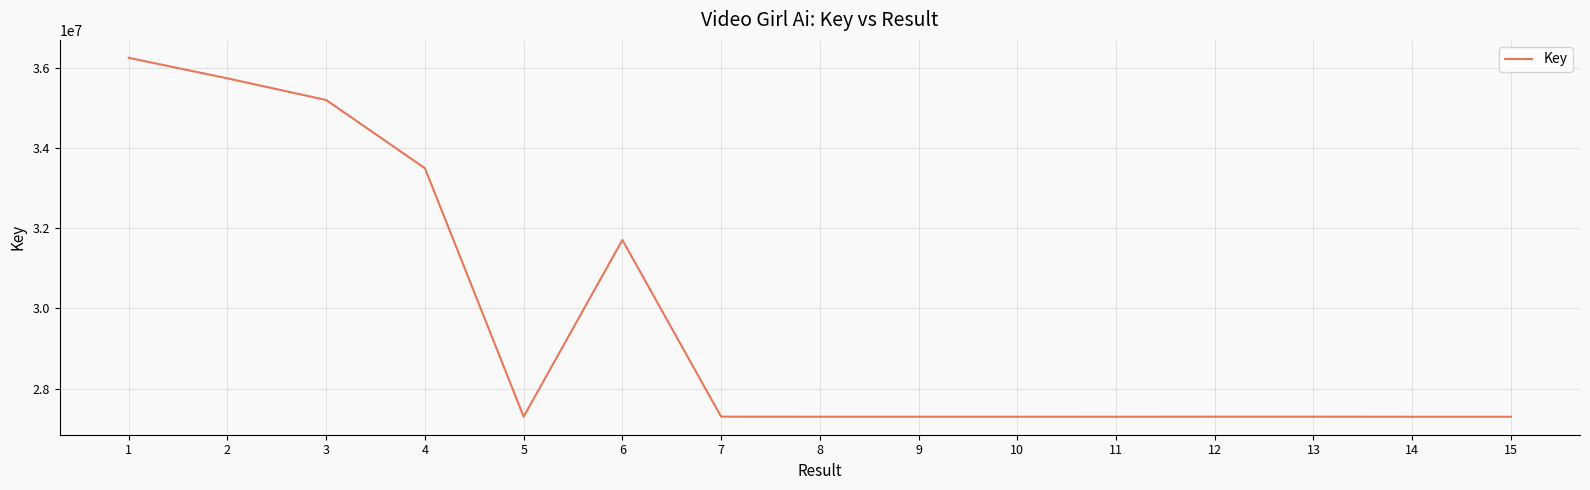

What is the smallest value displayed?

27296150